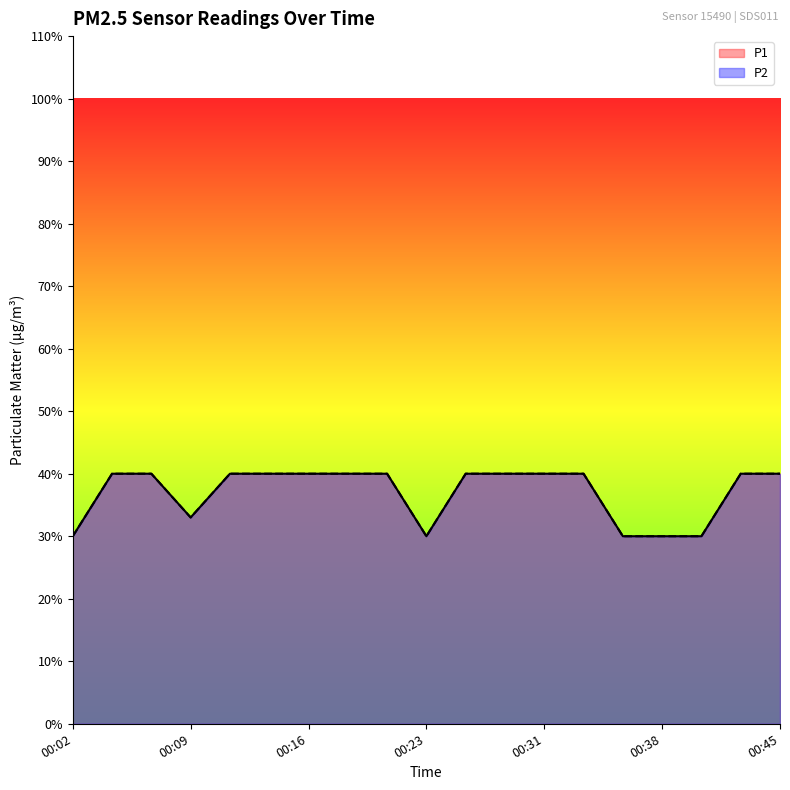

True or false: P2 and P1 cross at least once.

False